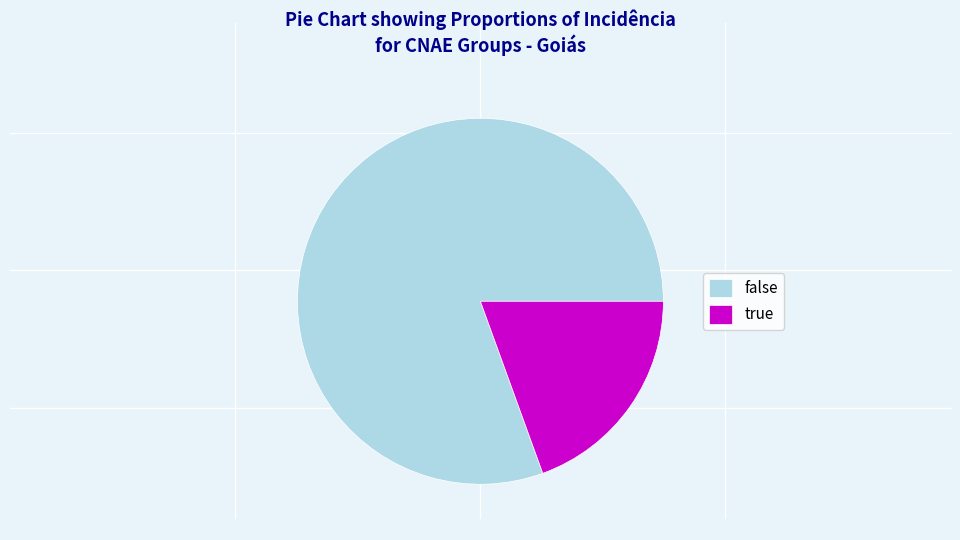

True or false: false accounts for 81% of the total.

True